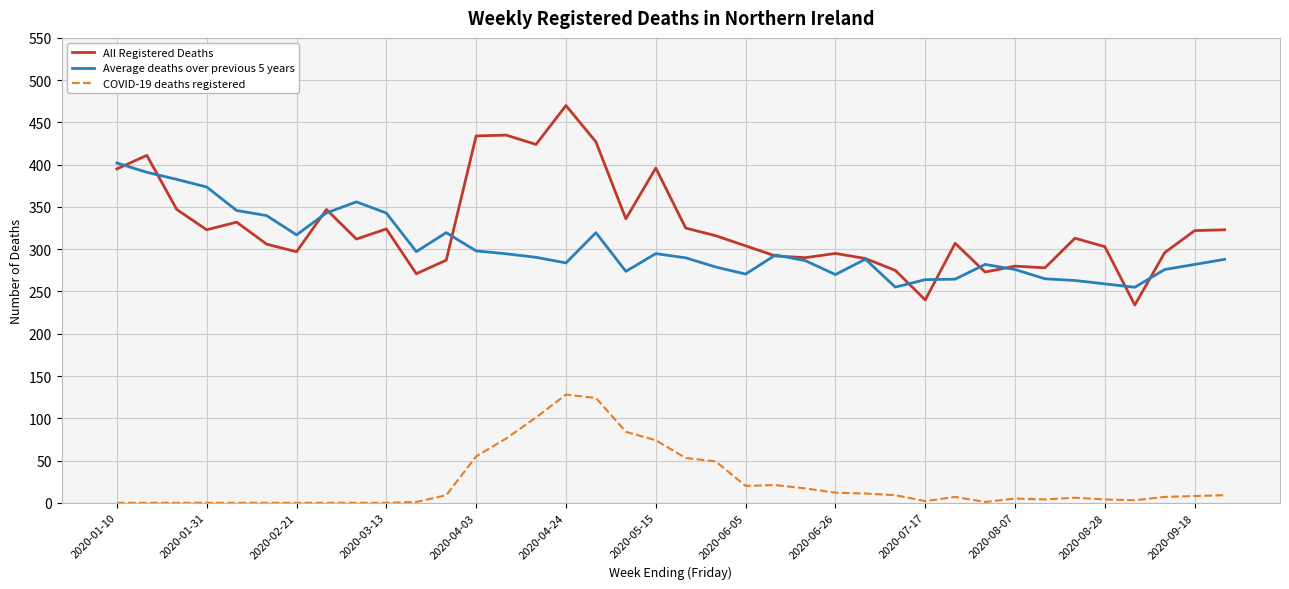

True or false: COVID-19 deaths registered and Average deaths over previous 5 years cross at least once.

False